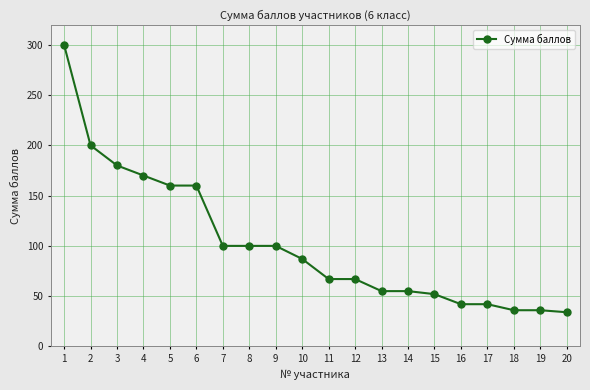

What value does the data have at 17?

42